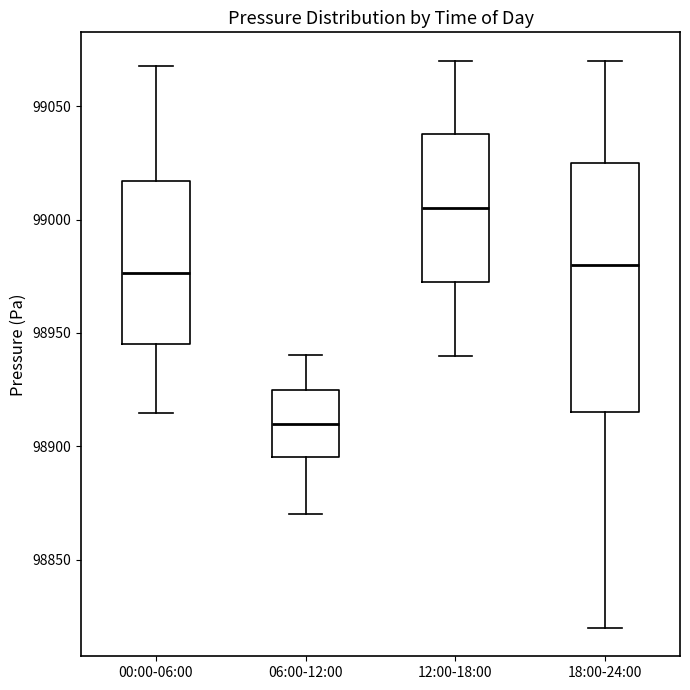

Reading left to right, read every box against the y-axis: the position of its median line, the range the box covers, and the ends of its whiskers. The values are not printed on the chart, so give them approximately, as read against the axis.

00:00-06:00: median 98975, box 98945 to 99015, whiskers 98915 to 99070
06:00-12:00: median 98910, box 98895 to 98925, whiskers 98870 to 98940
12:00-18:00: median 99005, box 98975 to 99040, whiskers 98940 to 99070
18:00-24:00: median 98980, box 98915 to 99025, whiskers 98820 to 99070